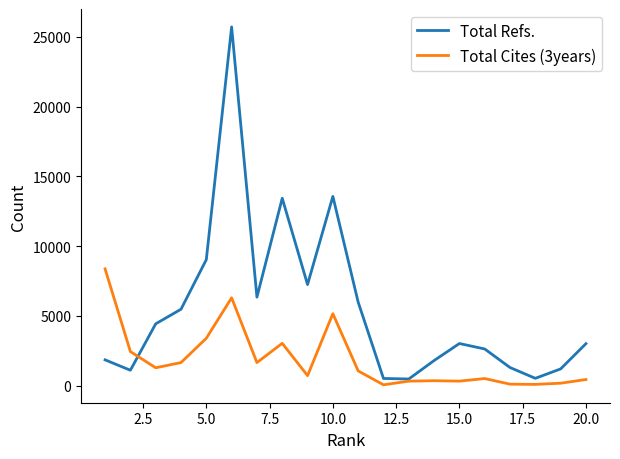

Rank the series by their average value, from highest to lowest.

Total Refs., Total Cites (3years)